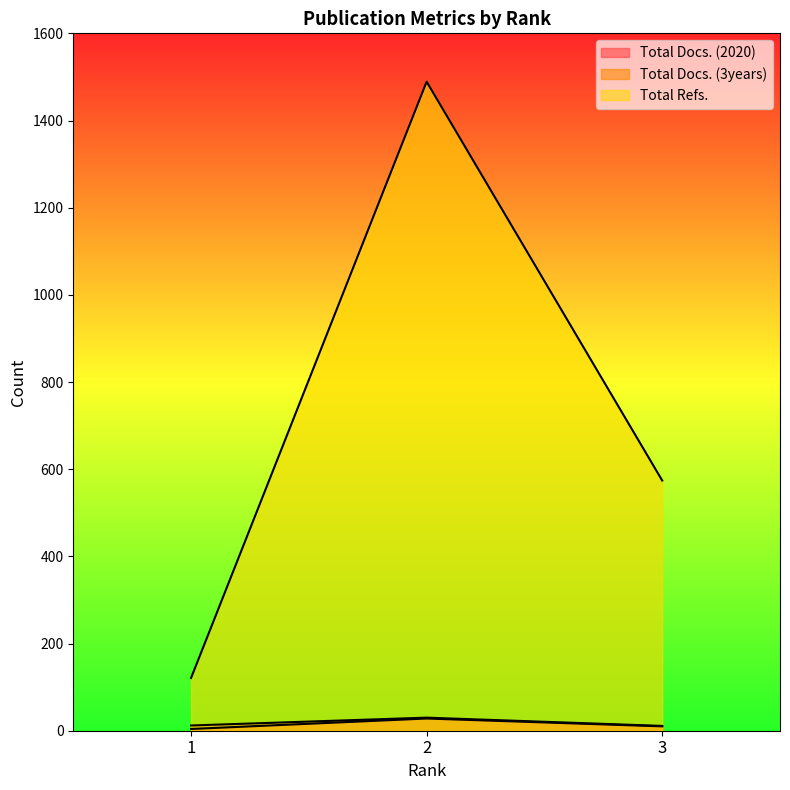

What is the highest value of the Total Refs. series?

1489